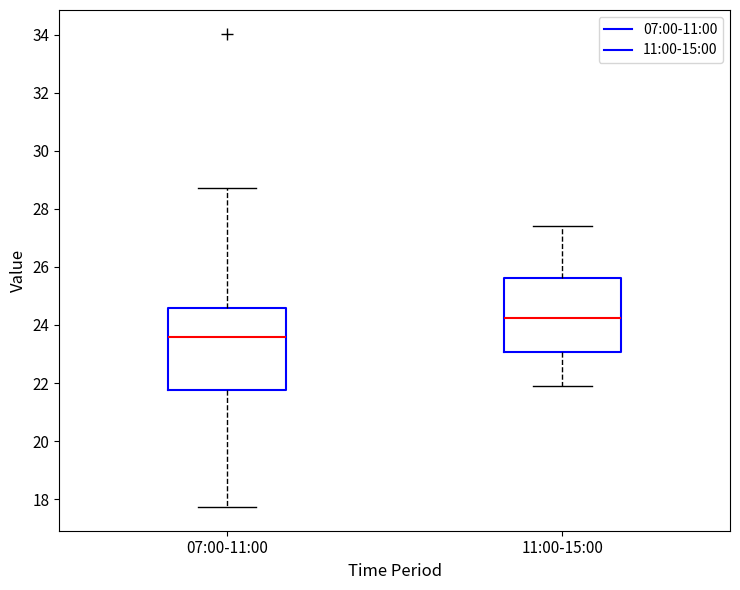

Where is the lower edge of the box for 07:00-11:00 on the y-axis? The values are not printed on the chart, so give them approximately, as read against the axis.

21.8